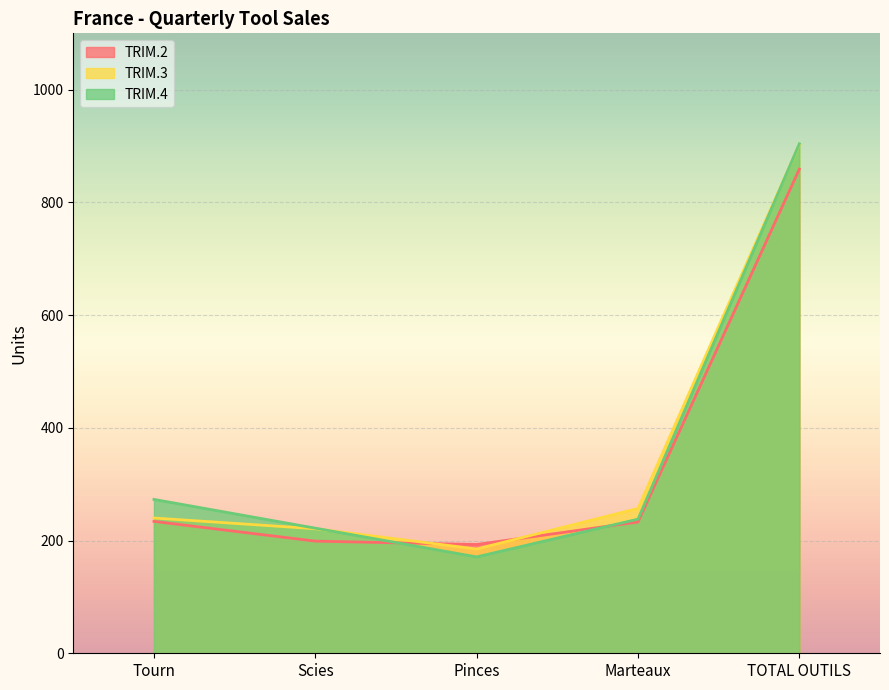

Reading left to right, transcribe all the data shown in this chart.

TRIM.2: Tourn=234	Scies=199	Pinces=193	Marteaux=233	TOTAL OUTILS=859
TRIM.3: Tourn=240	Scies=221	Pinces=185	Marteaux=257	TOTAL OUTILS=903
TRIM.4: Tourn=273	Scies=222	Pinces=171	Marteaux=238	TOTAL OUTILS=904